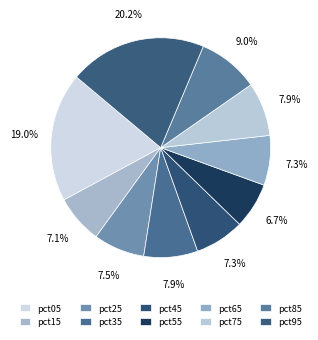

The pct95 slice represents 20% of the pie. True or false?

True